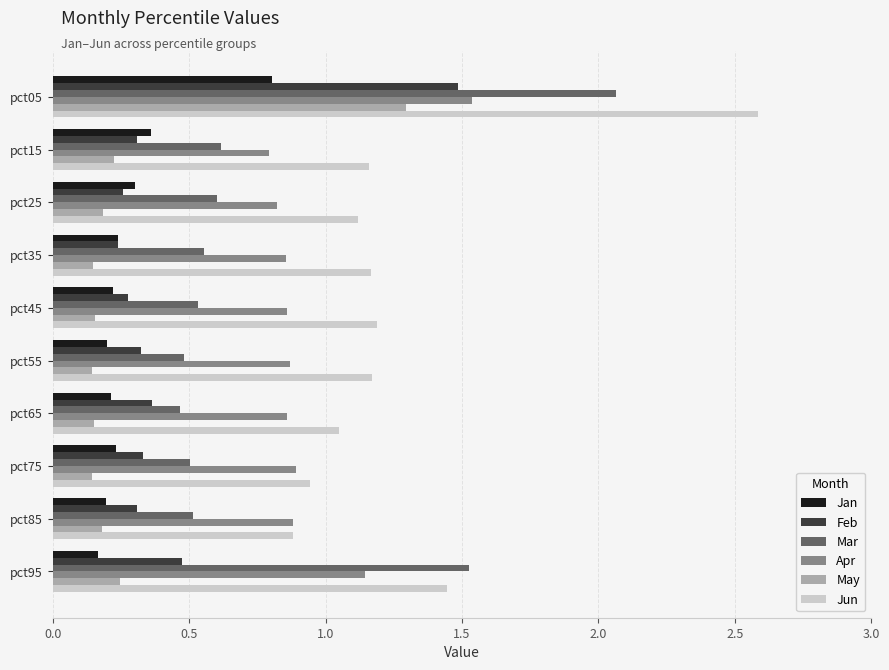

What is the maximum value shown in the chart?

2.6